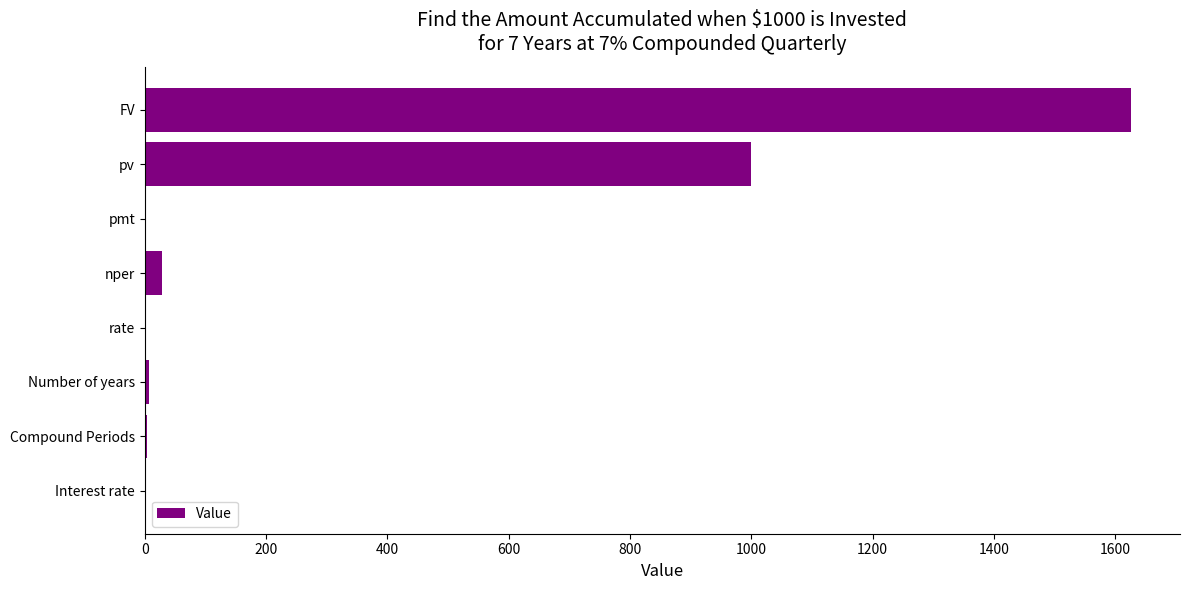

What is the sum of all values?

2664.5